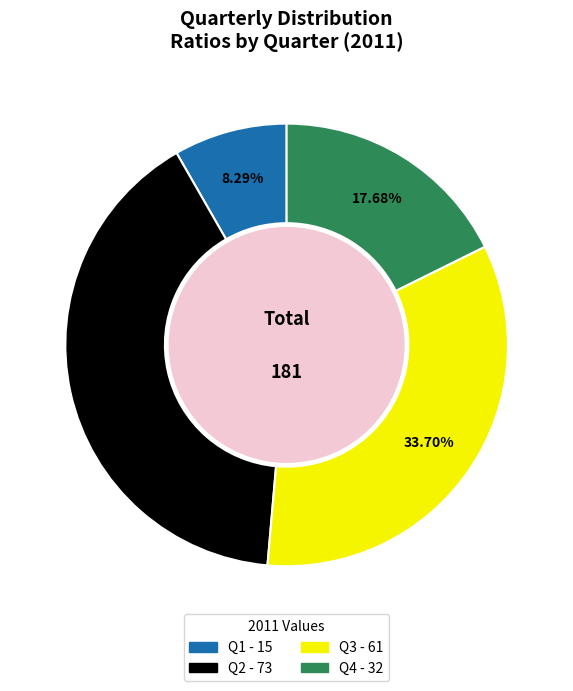

Rank the categories by value from lowest to highest.

Q1, Q4, Q3, Q2